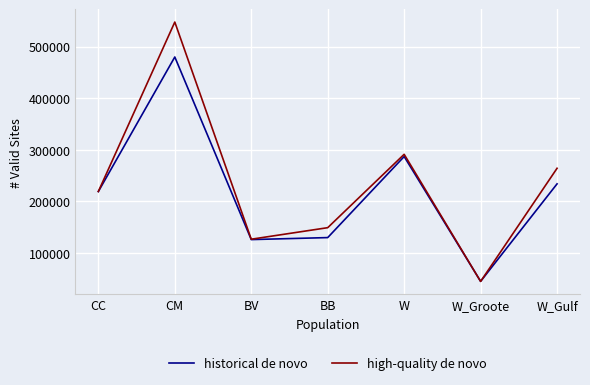

What is the difference between the highest and lowest values at W_Groote?

142